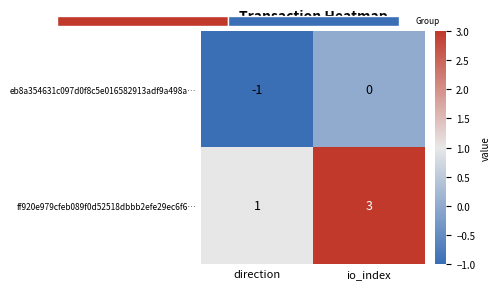

The eb8a354631c097d0f8c5e016582913adf9a498a… series shows 0 at io_index. True or false?

True